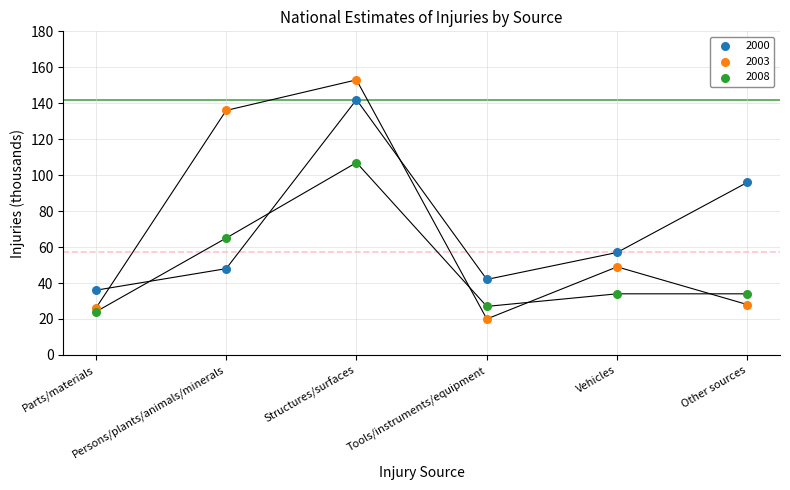

Which series contains the highest Y value?

2003